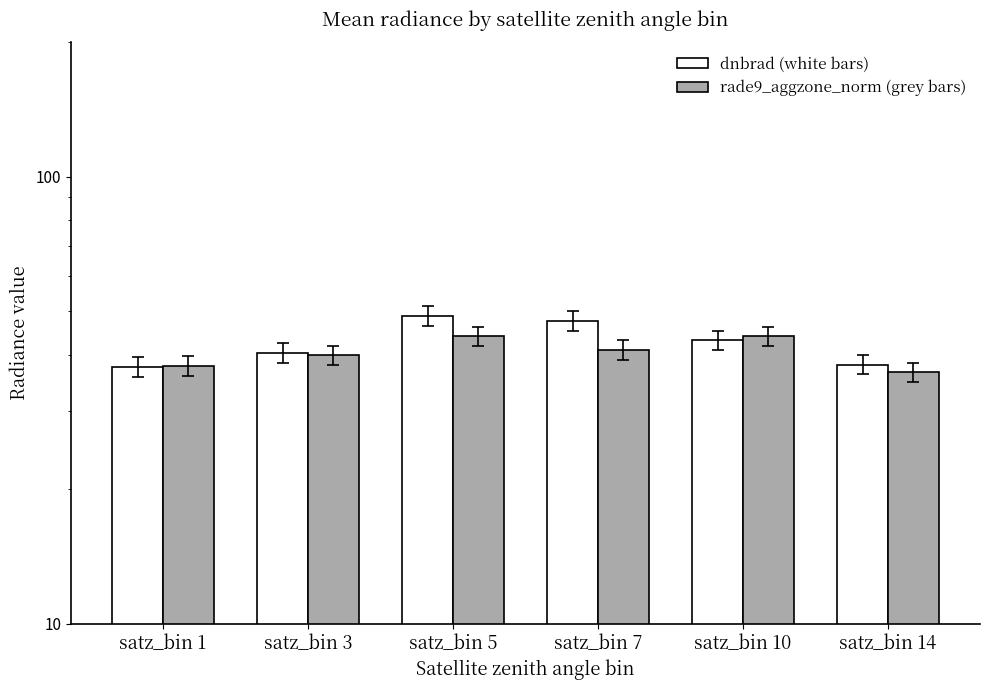

List the series in order of their peak value, highest first.

dnbrad, rade9_aggzone_norm